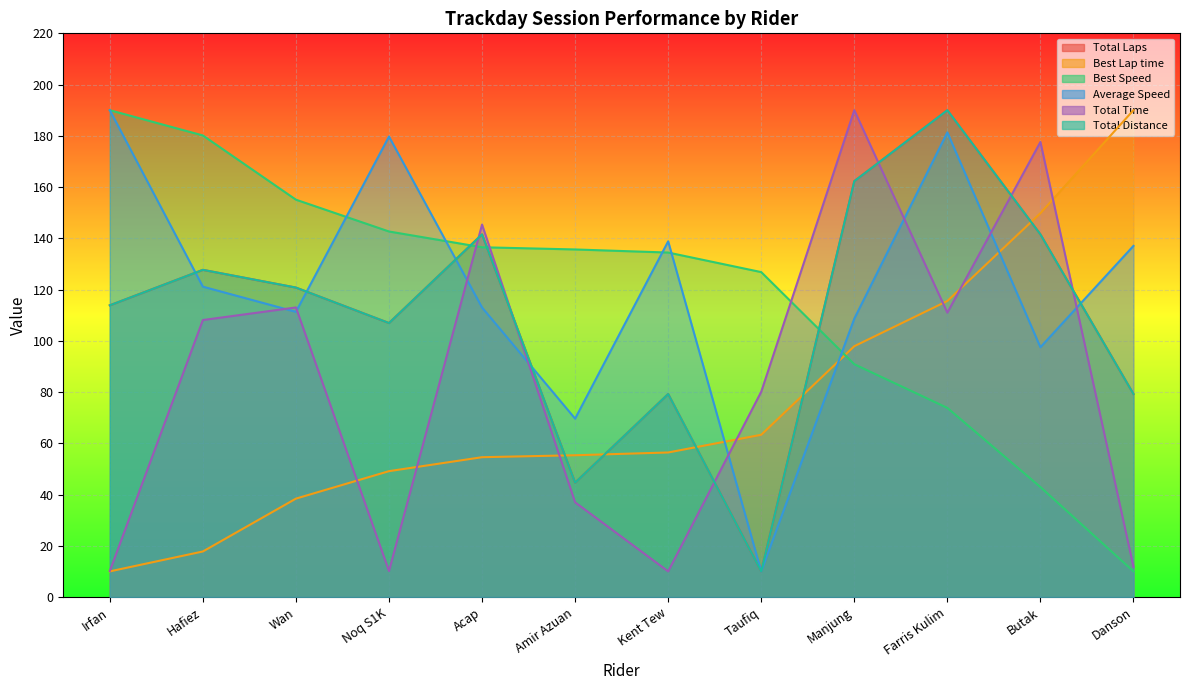

After their last crossing, which series has the higher values: Best Lap time or Best Speed?

Best Lap time